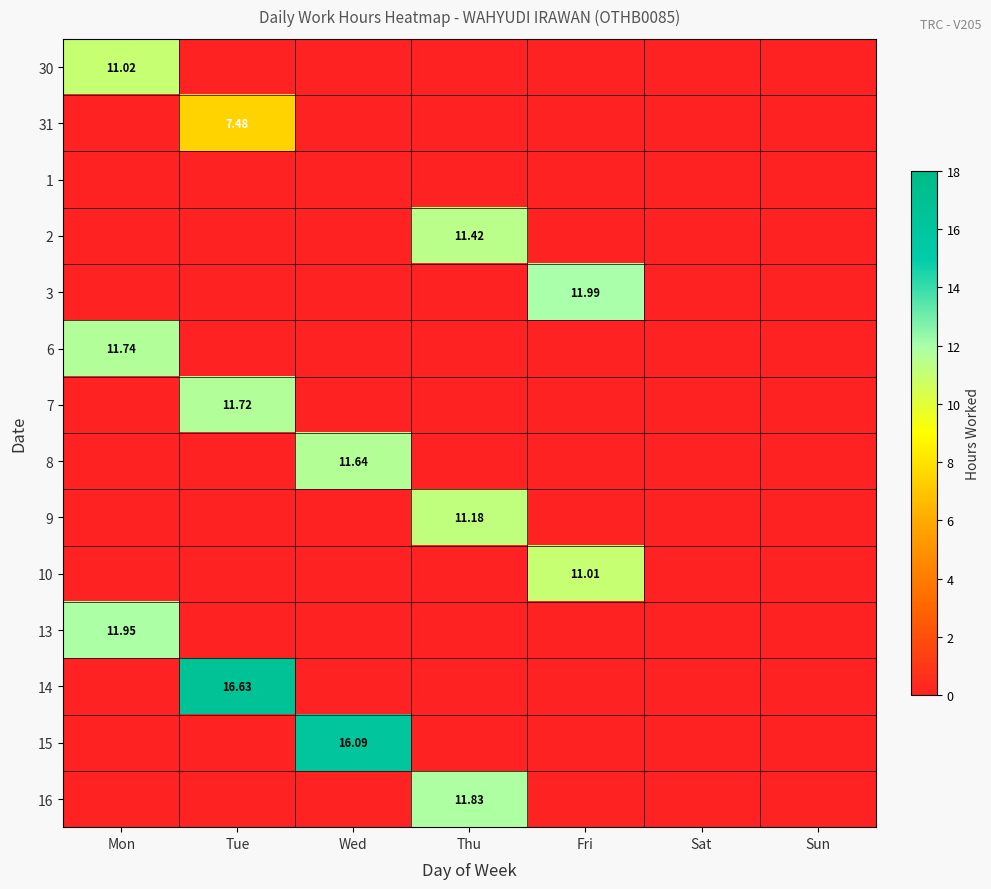

At which category is the sum across all series the highest?

Tue